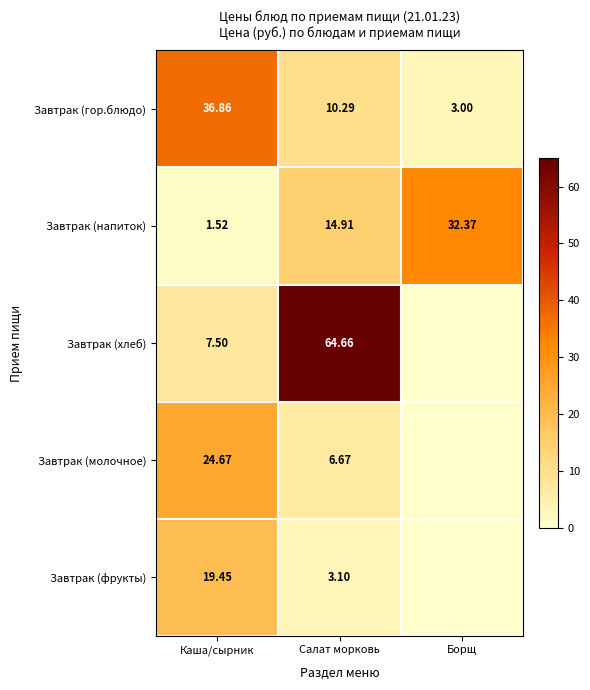

Which category has the lowest value in the Завтрак (напиток) series?

Каша/сырник